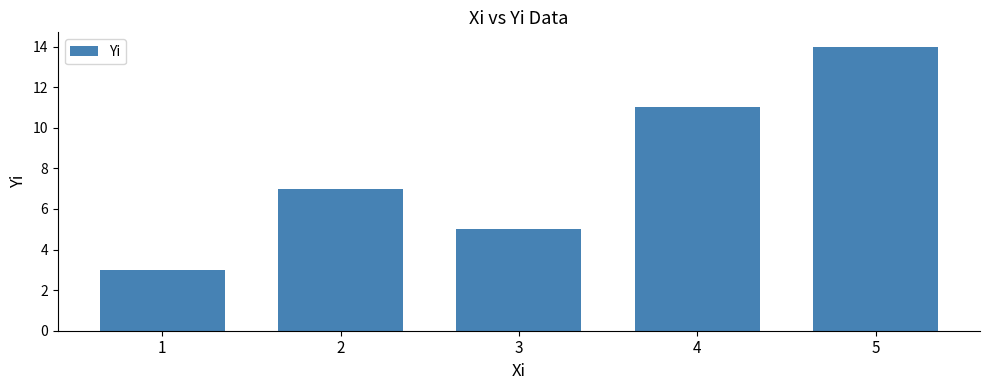

Count the number of categories in the chart.

5